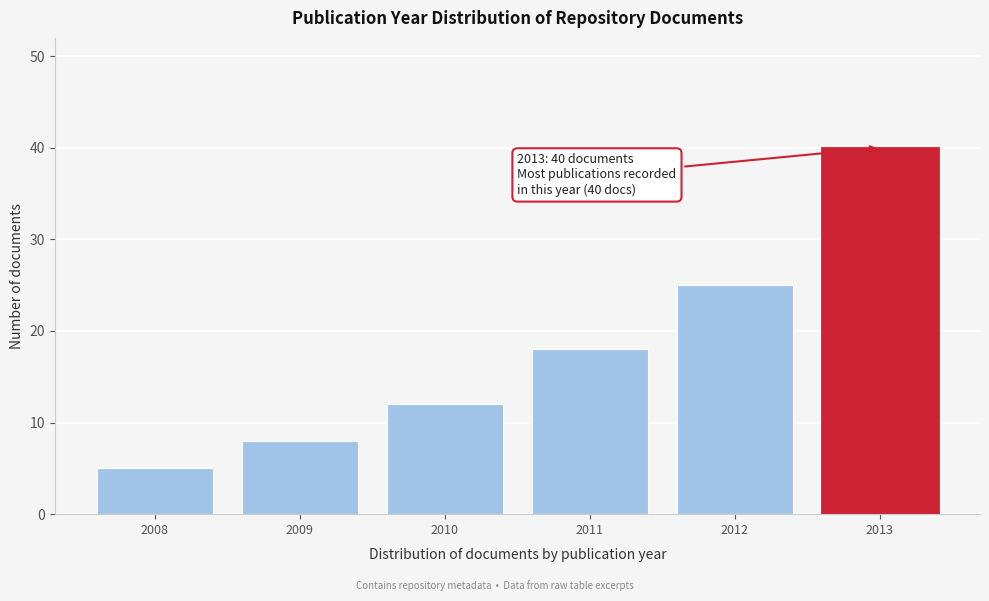

Reading left to right, transcribe all the data shown in this chart.

2008=5	2009=8	2010=12	2011=18	2012=25	2013=40